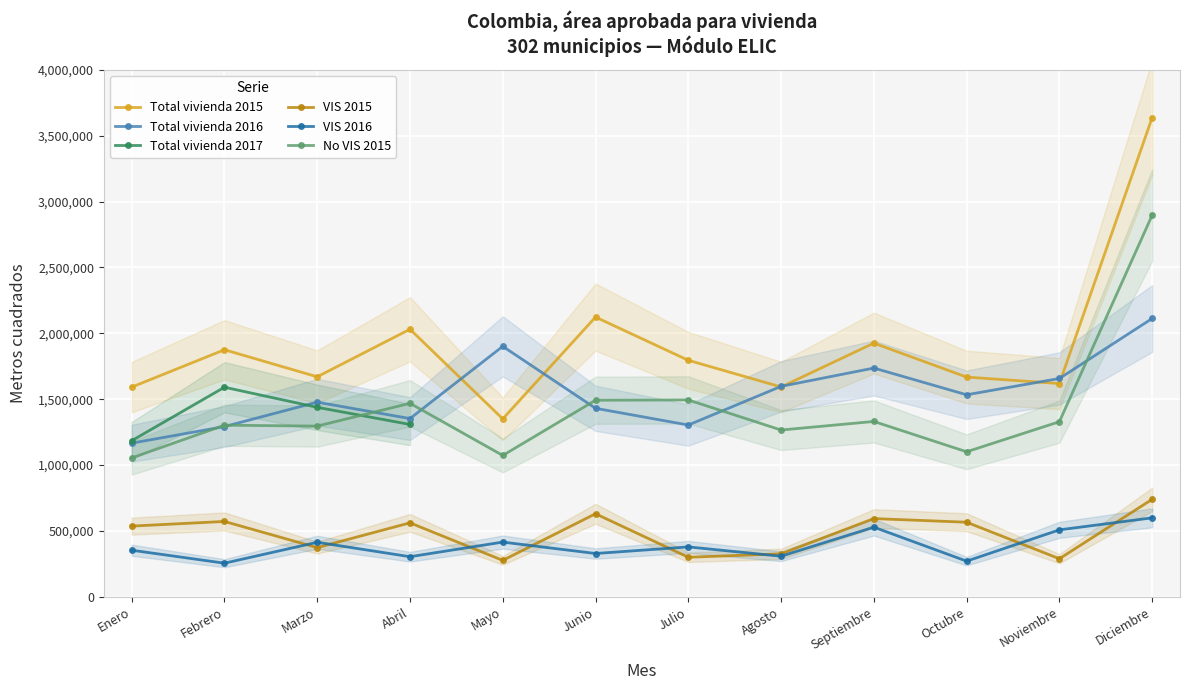

What is the label of the 4th point from the right?

Septiembre